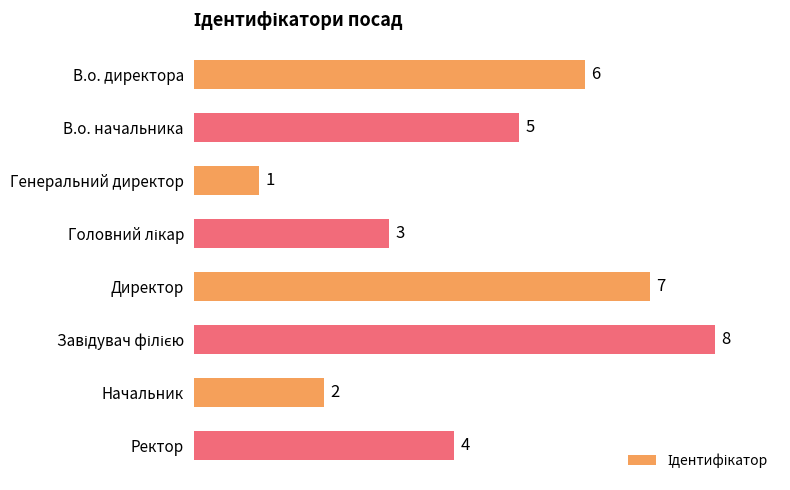

How many data points are less than 5?

4